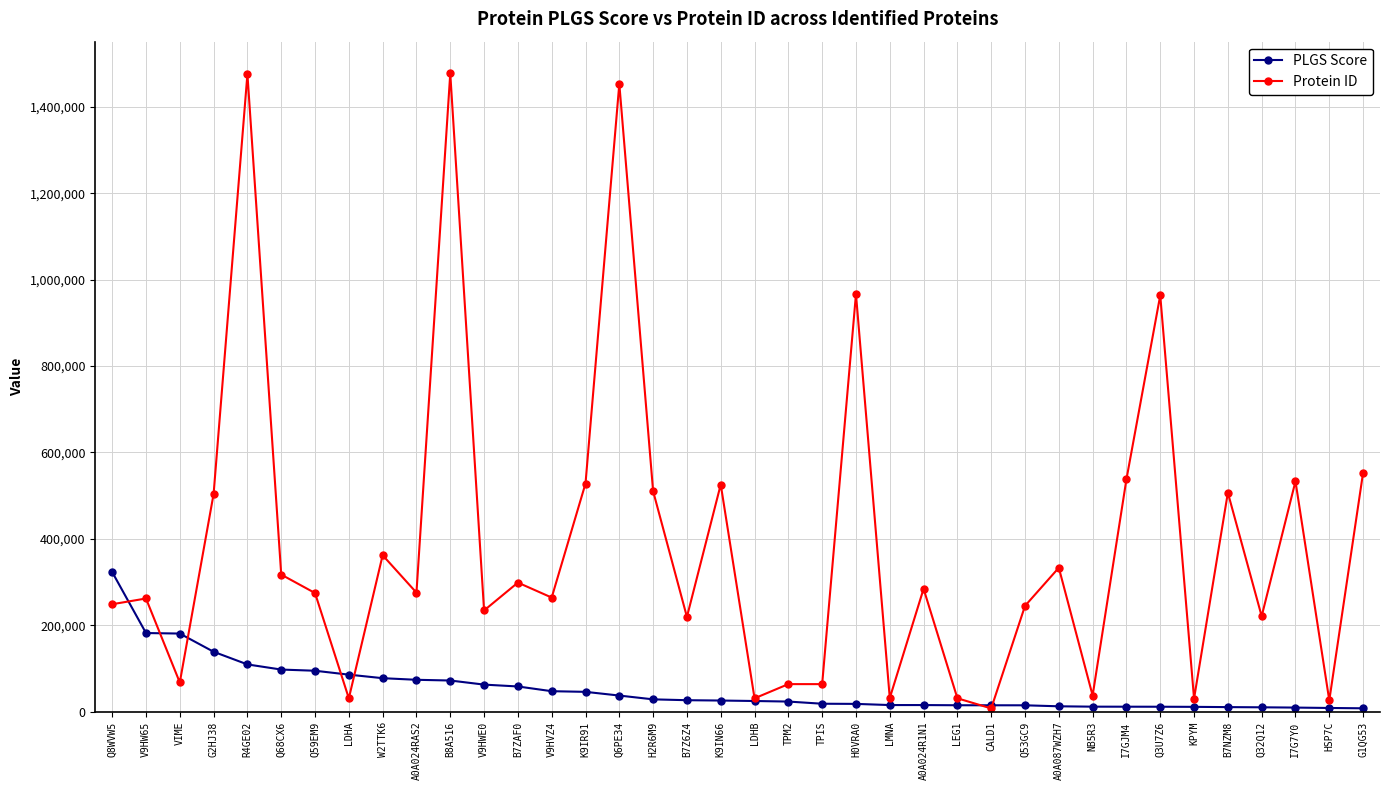

What is the sum of all PLGS Score values?

2019938.1